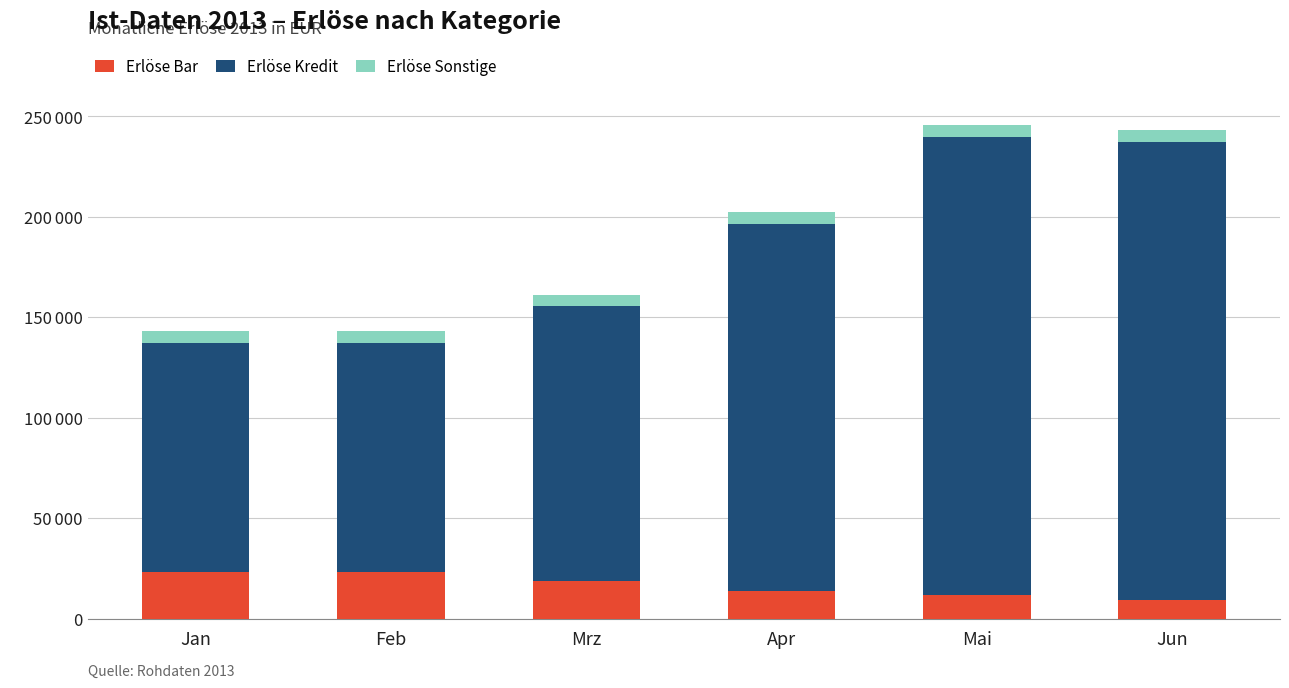

Does the chart contain stacked bars?

Yes